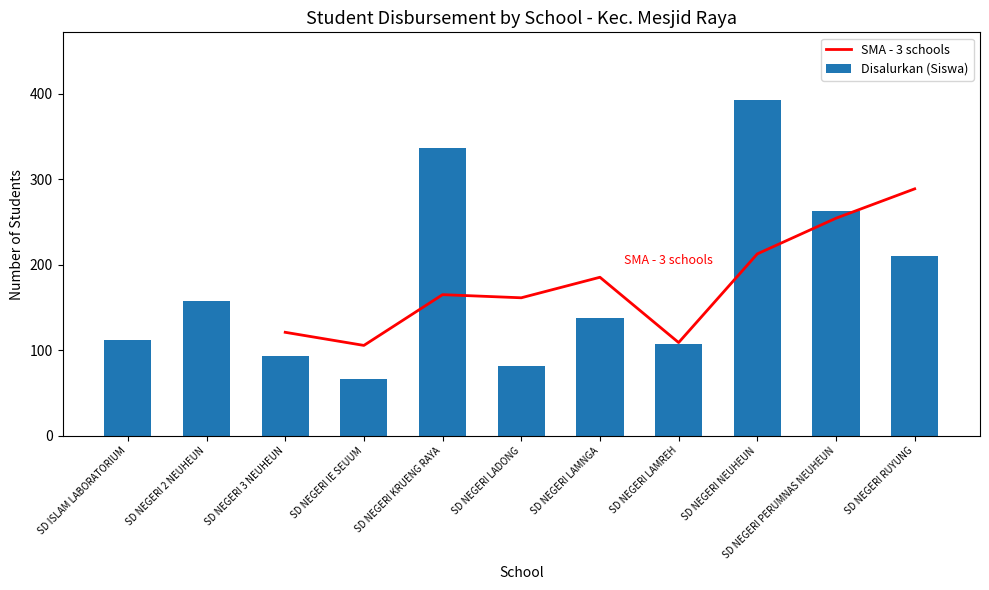

True or false: Disalurkan (Siswa) has a value of 141 at SD NEGERI RUYUNG.

False